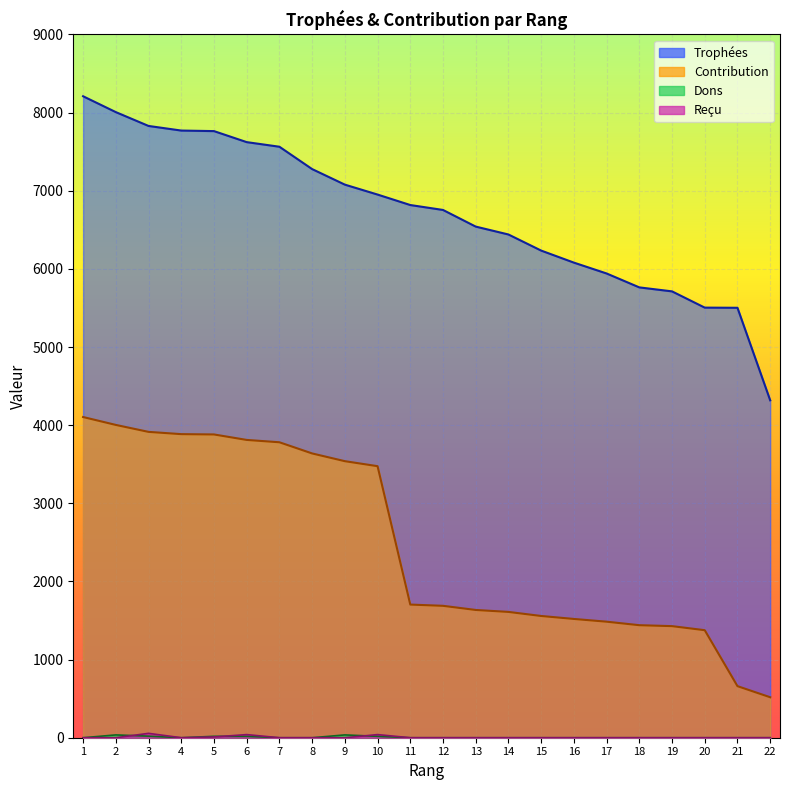

Between 3 and 21, which is larger?

3